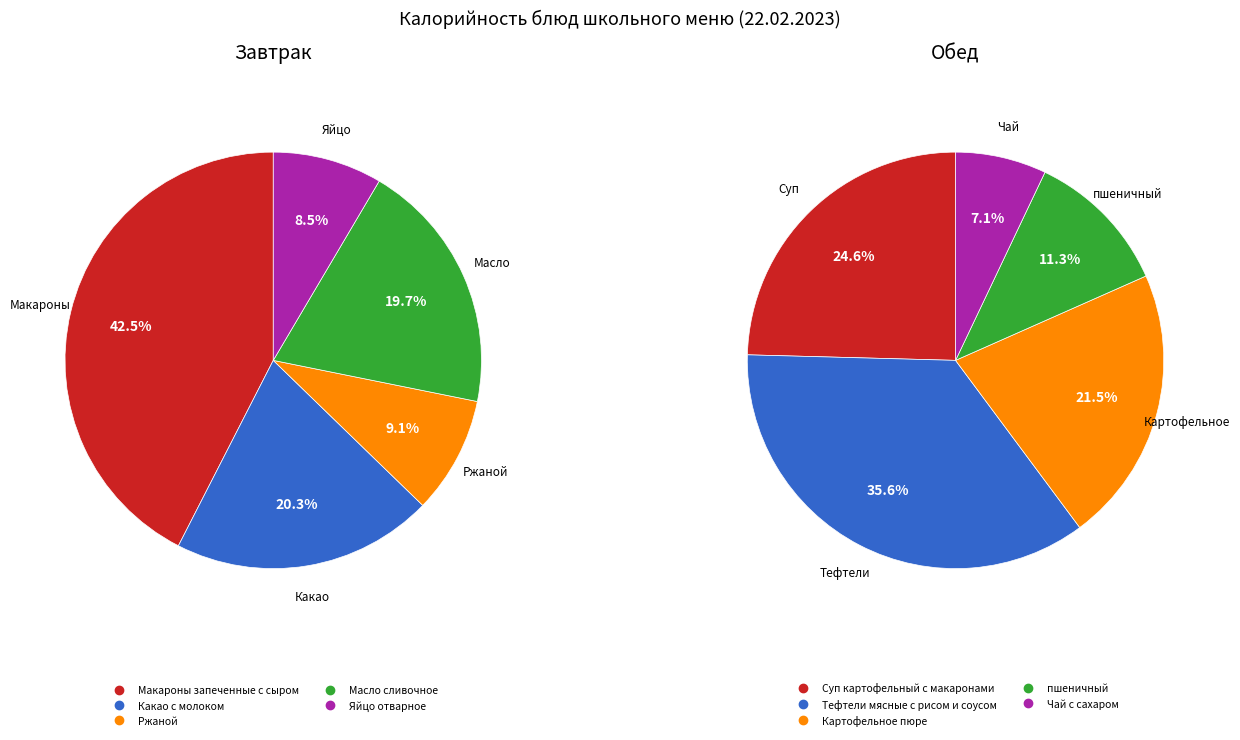

To the nearest percent, what is the average slice percentage?

20%